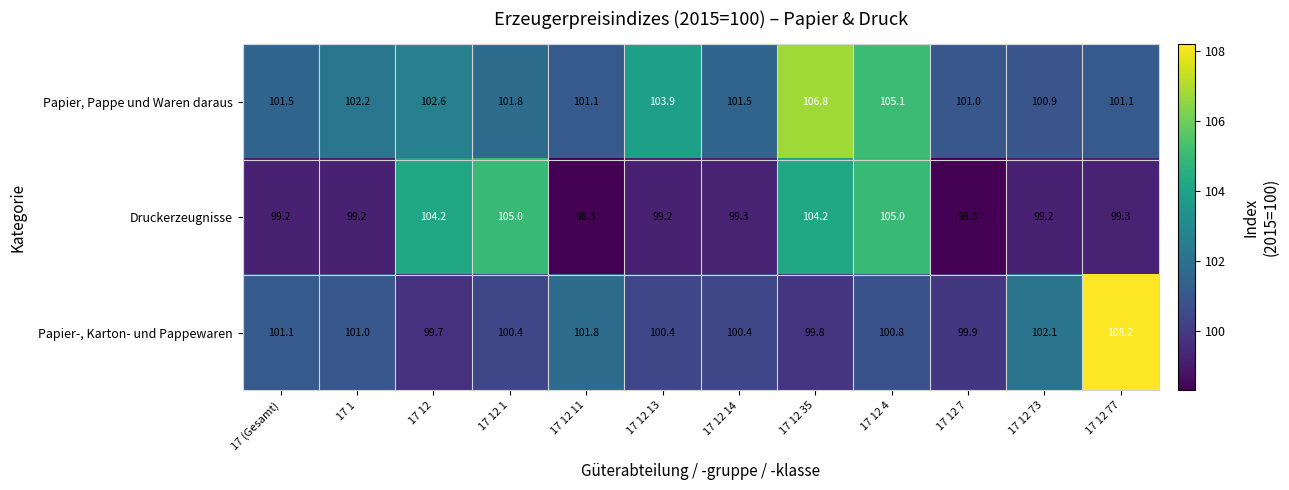

At which category is the sum across all series the highest?

17 12 4